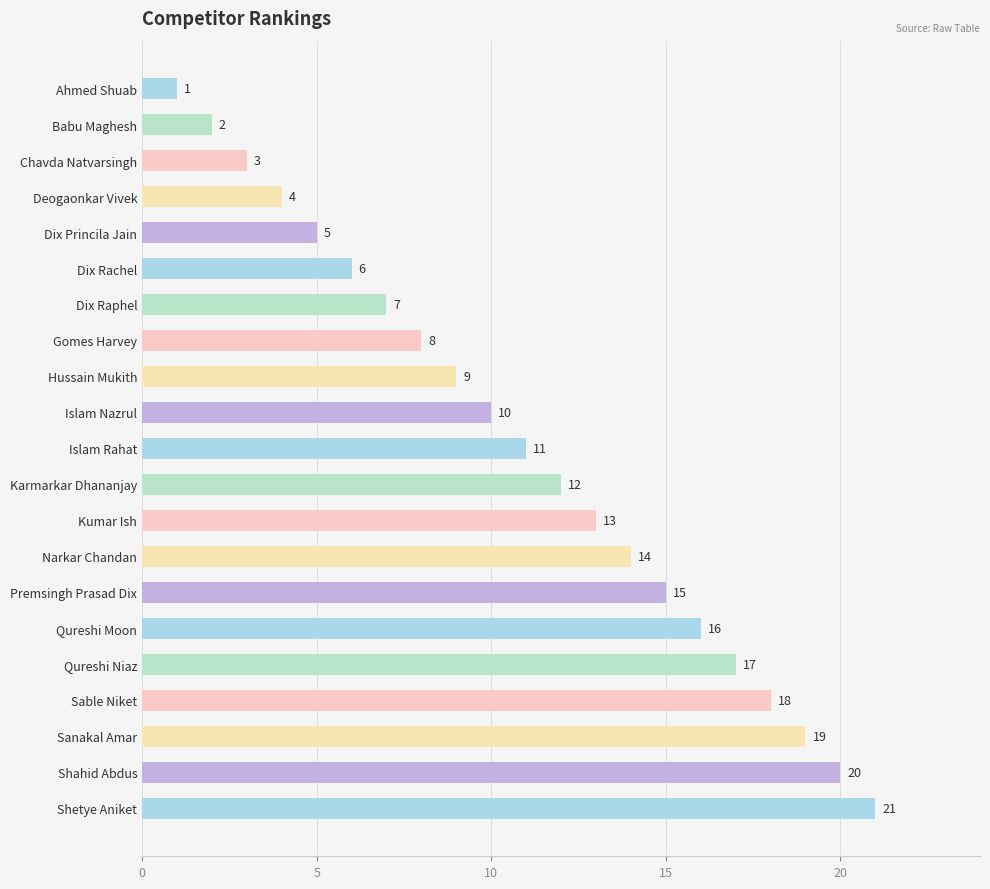

What is the smallest value displayed?

1